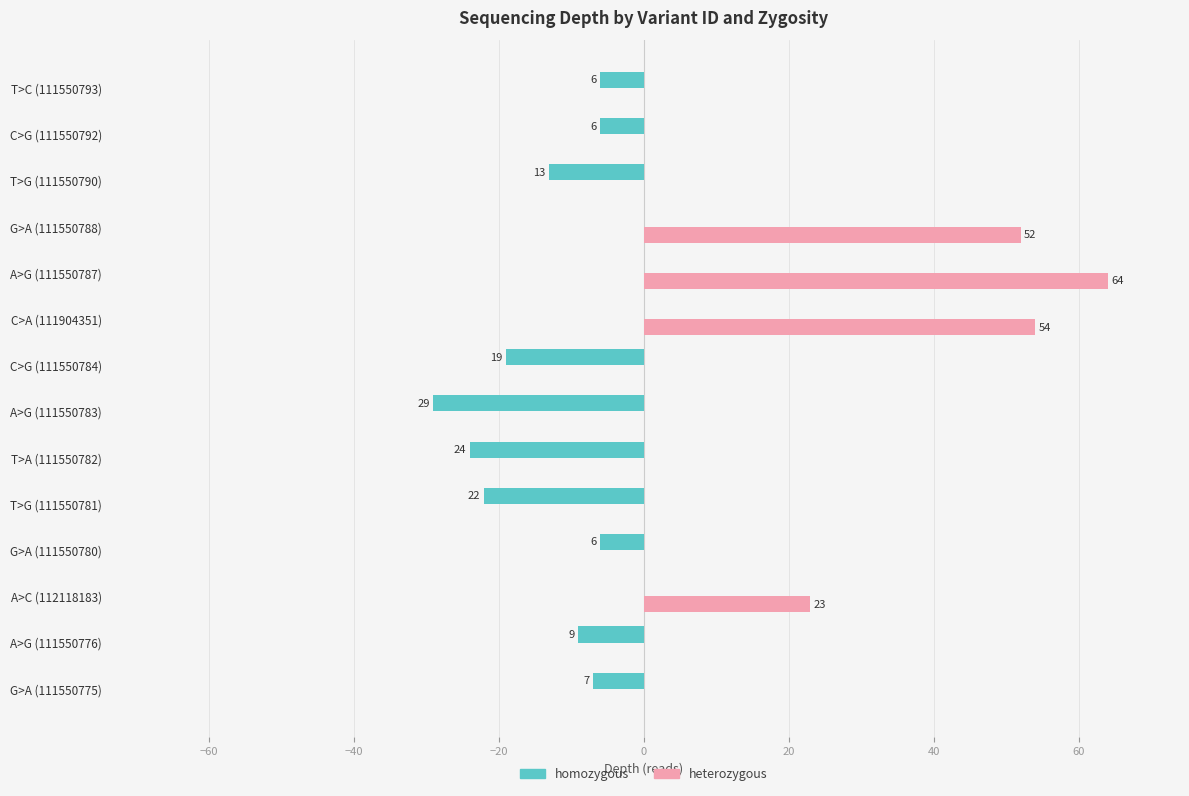

What is the total value across all series at T>G (111550790)?

13